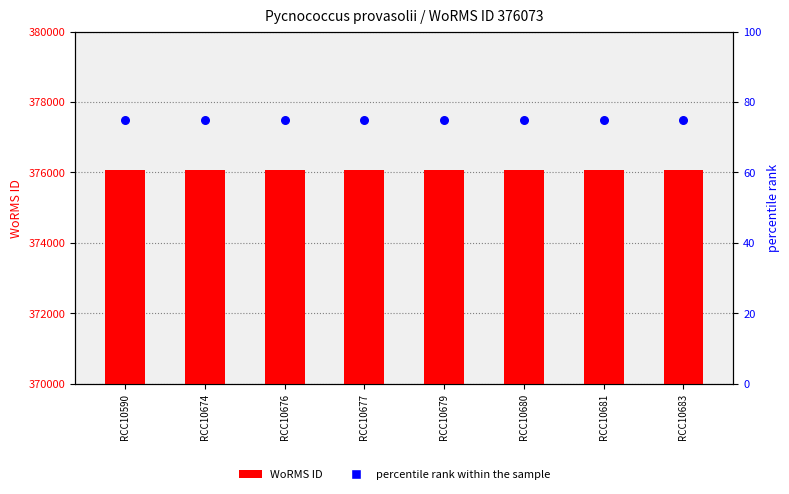

Which series has the largest total across all categories?

WoRMS ID